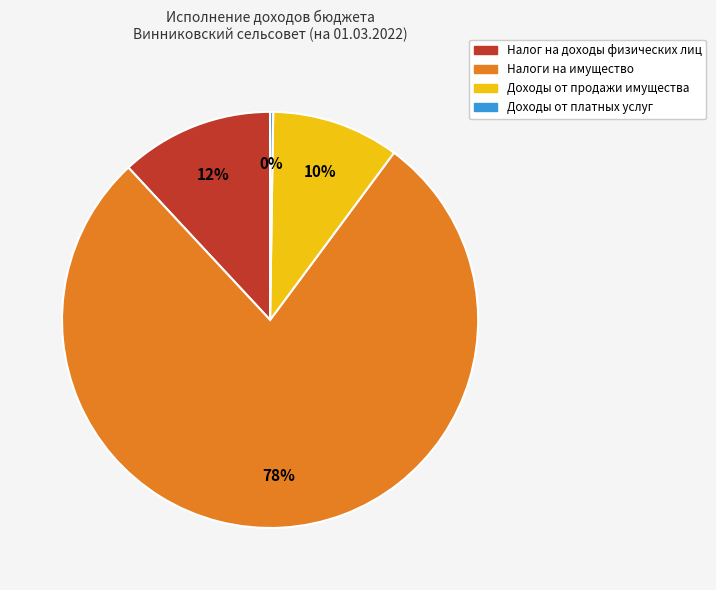

Do Налоги на имущество and Налог на доходы физических лиц together represent more than half of the pie?

Yes